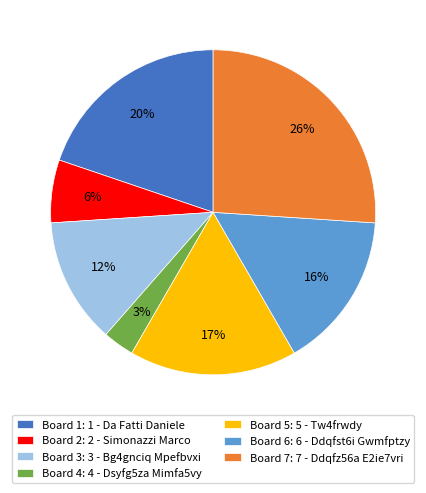

Which has a higher value, Board 7: 7 - Ddqfz56a E2ie7vri or Board 4: 4 - Dsyfg5za Mimfa5vy?

Board 7: 7 - Ddqfz56a E2ie7vri